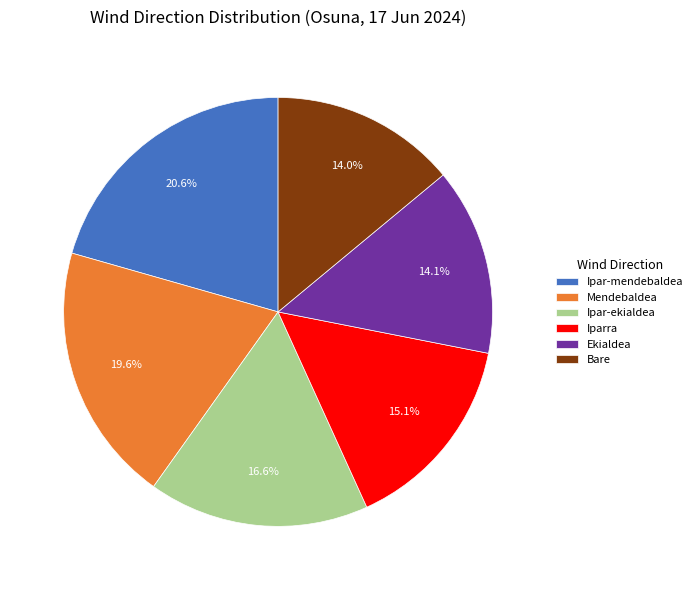

Combined, do Ekialdea and Ipar-mendebaldea account for over 50%?

No